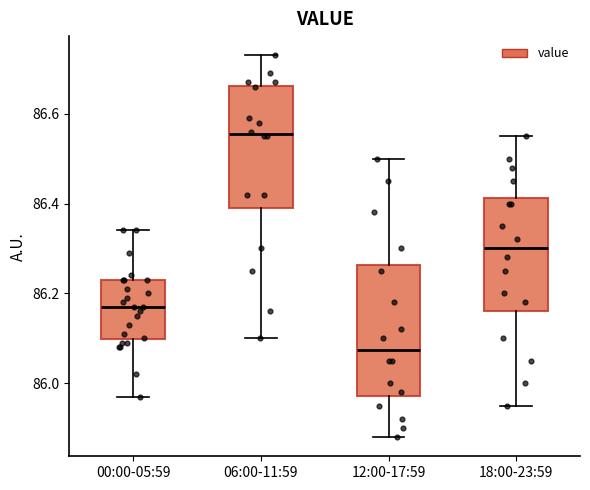

Which box's median line is the highest?

06:00-11:59